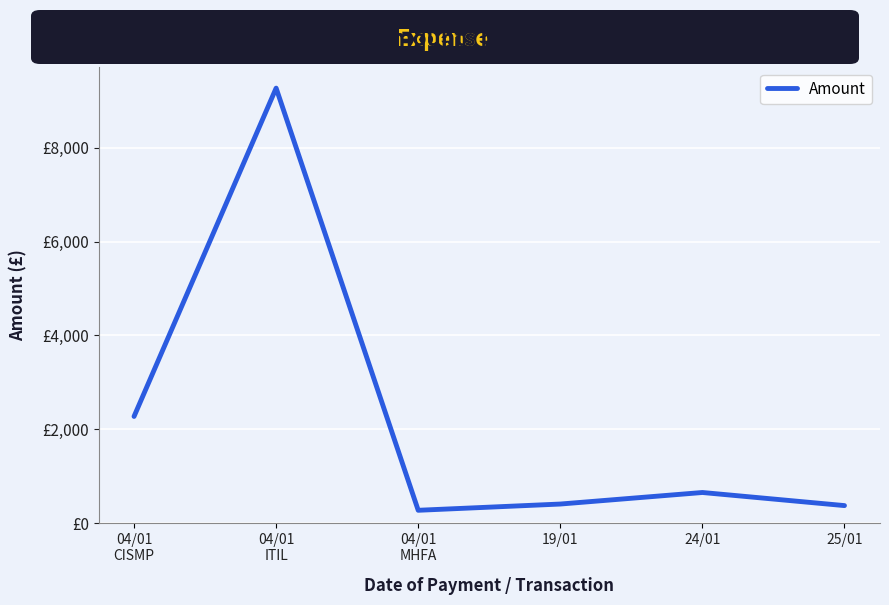

Does the chart display data point markers on the line(s)?

No